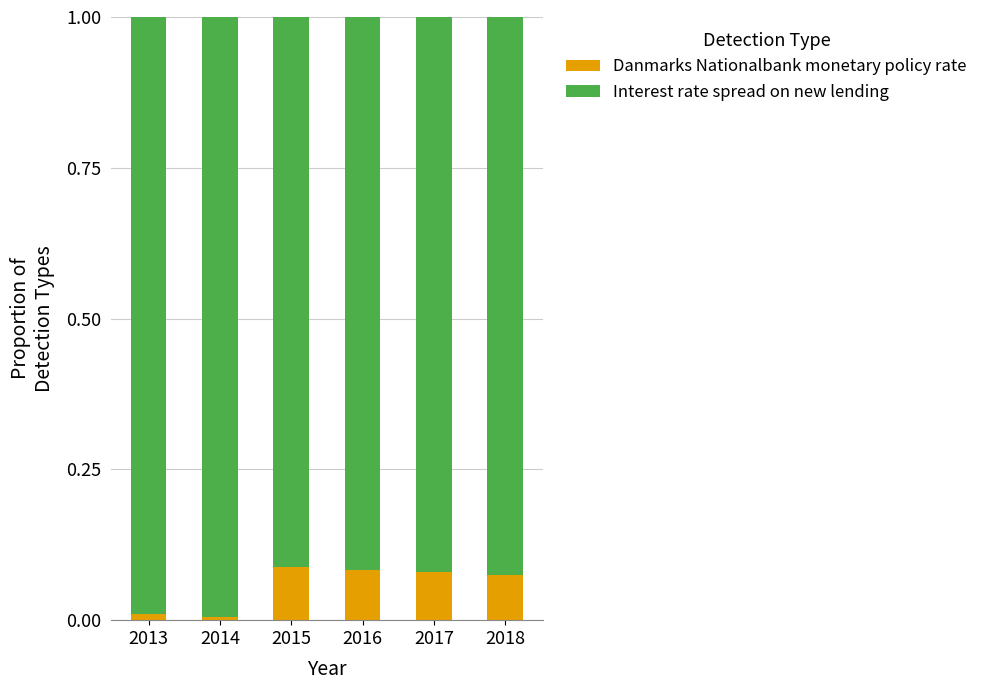

Are the bars grouped side by side (vs. stacked)?

No